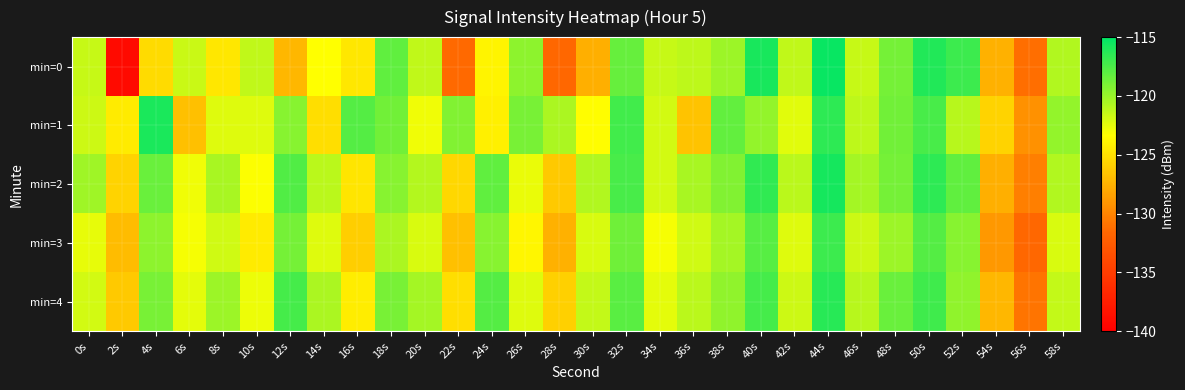

Rank the series at 36s from lowest to highest value.

min=1, min=3, min=0, min=4, min=2